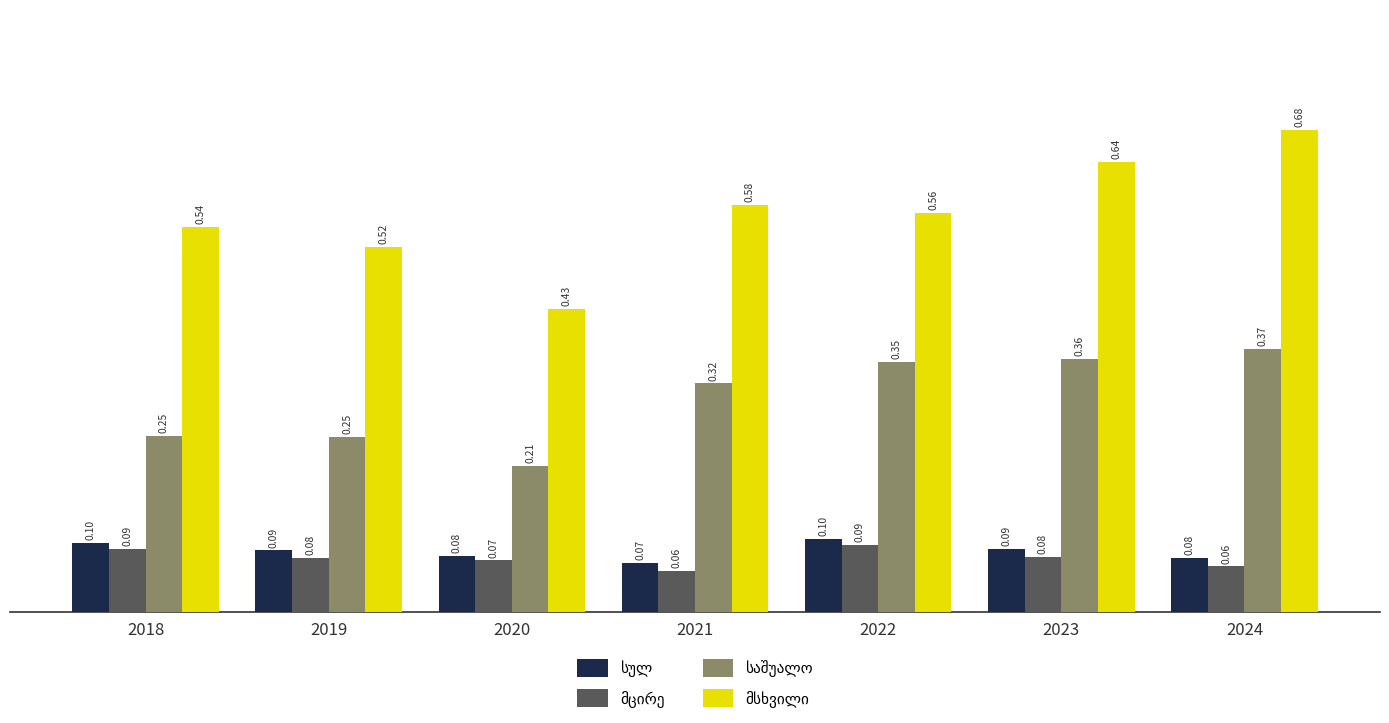

How many groups of bars are there?

7